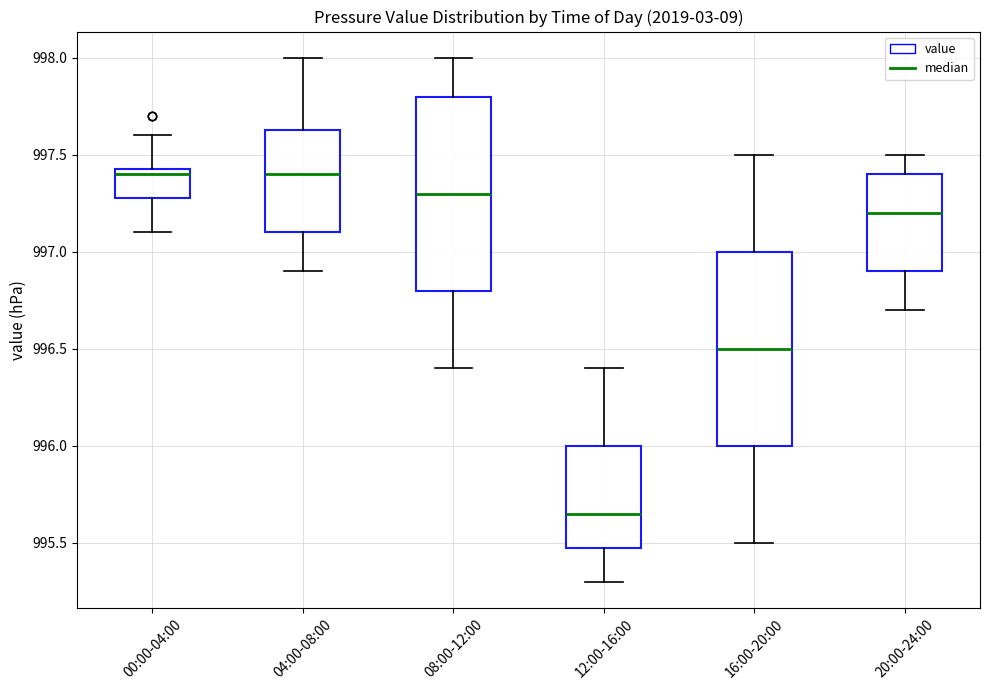

Where is the upper edge of the box for 16:00-20:00 on the y-axis? The values are not printed on the chart, so give them approximately, as read against the axis.

997.00